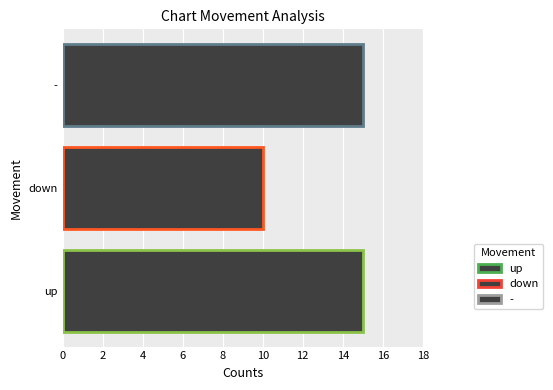

True or false: the data shows 5 at up.

False